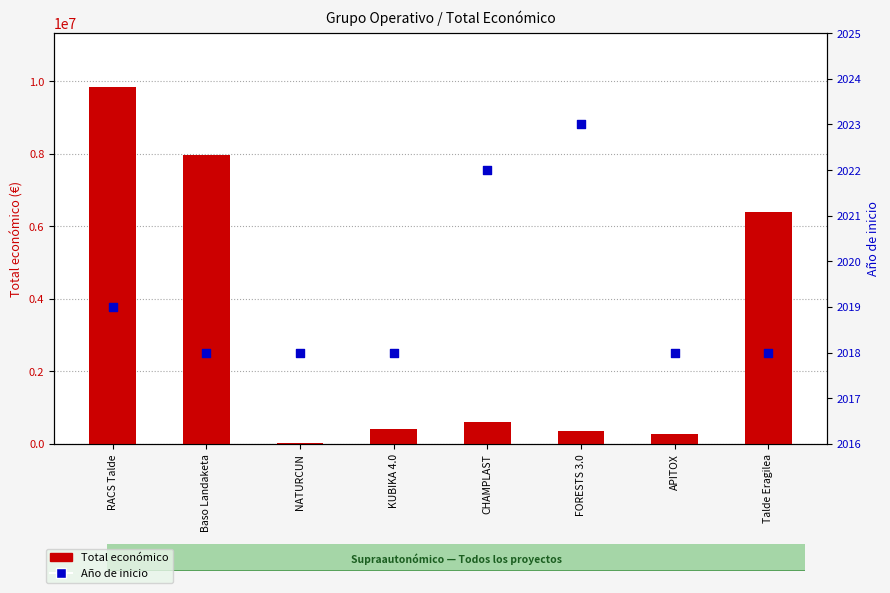

What is the total value across all series at Talde Eragilea?

6403293